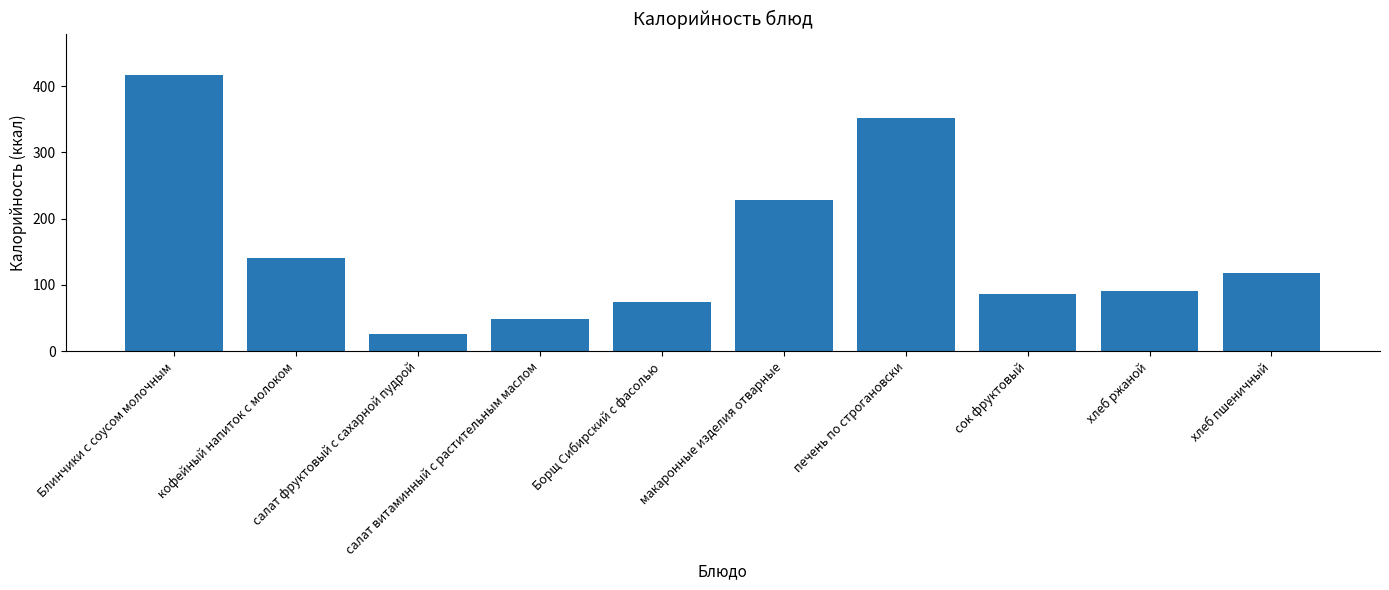

What is the sum of all values?

1581.1